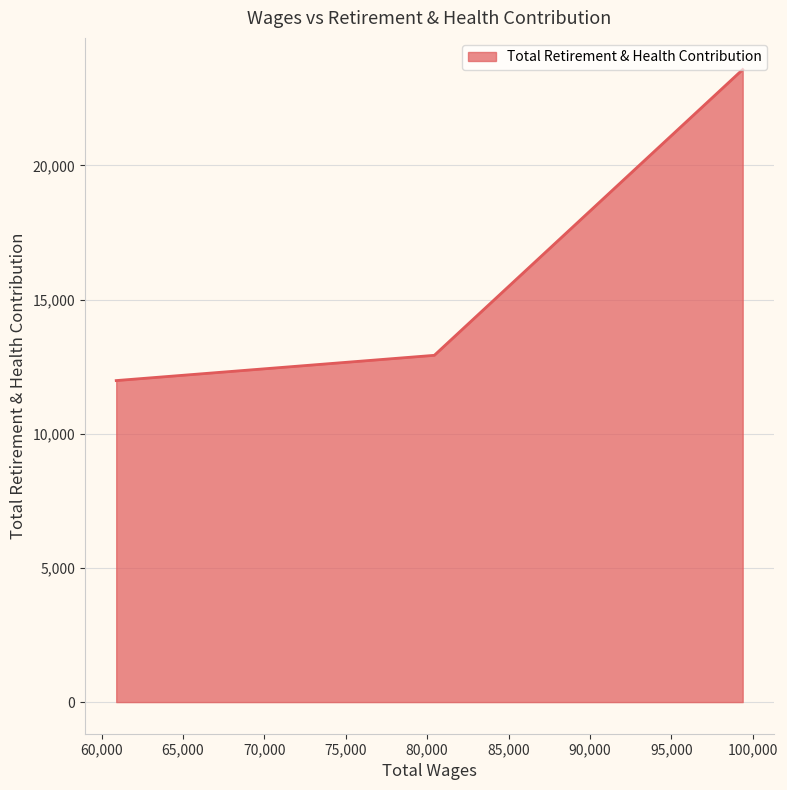

What is the difference between the maximum and minimum values?

11591